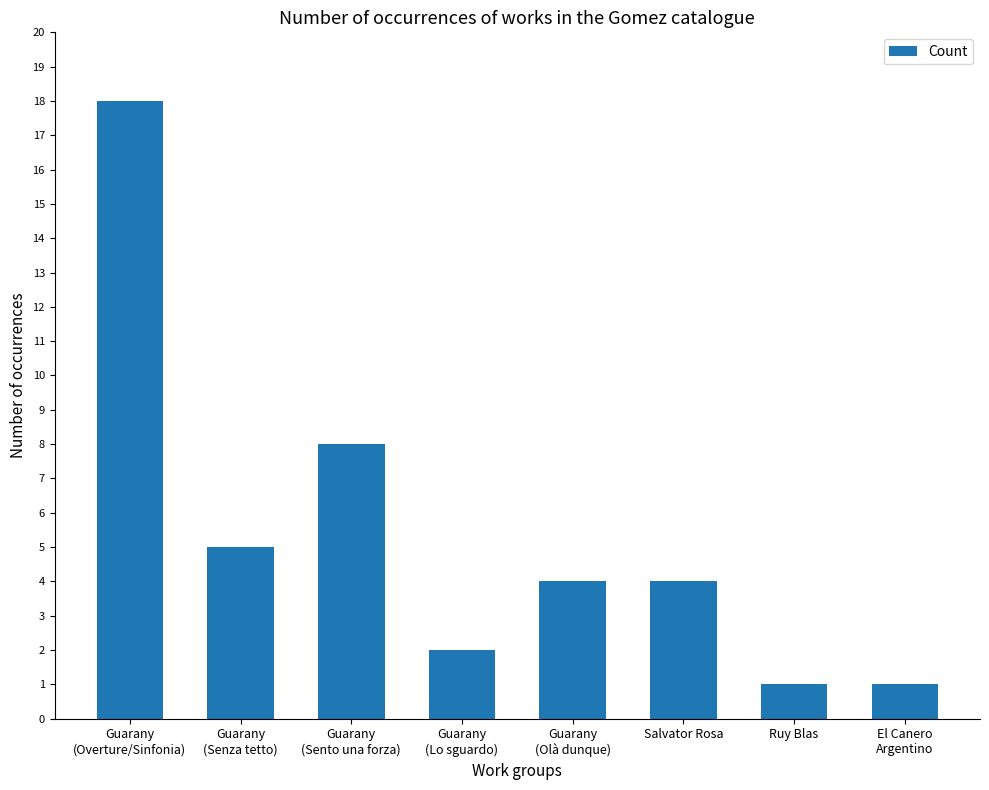

What is the label of the 4th bar from the right?

Guarany
(Olà dunque)